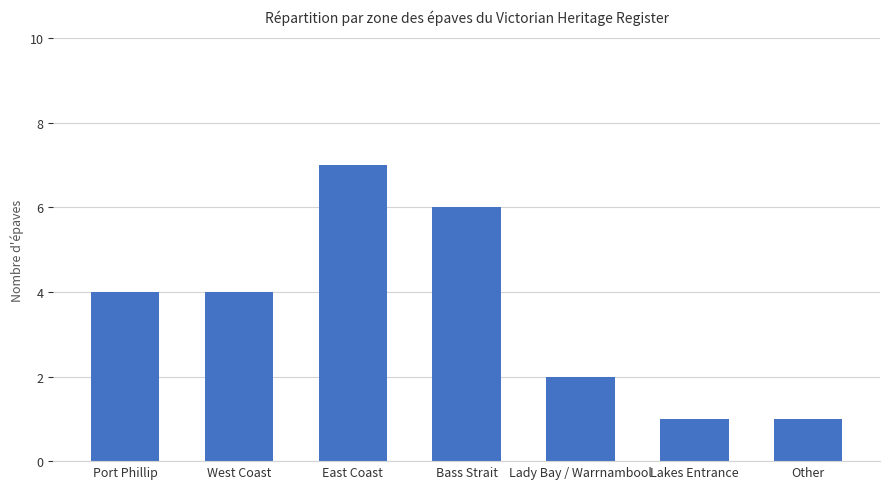

What is the change in value from Lady Bay / Warrnambool to Other?

-1